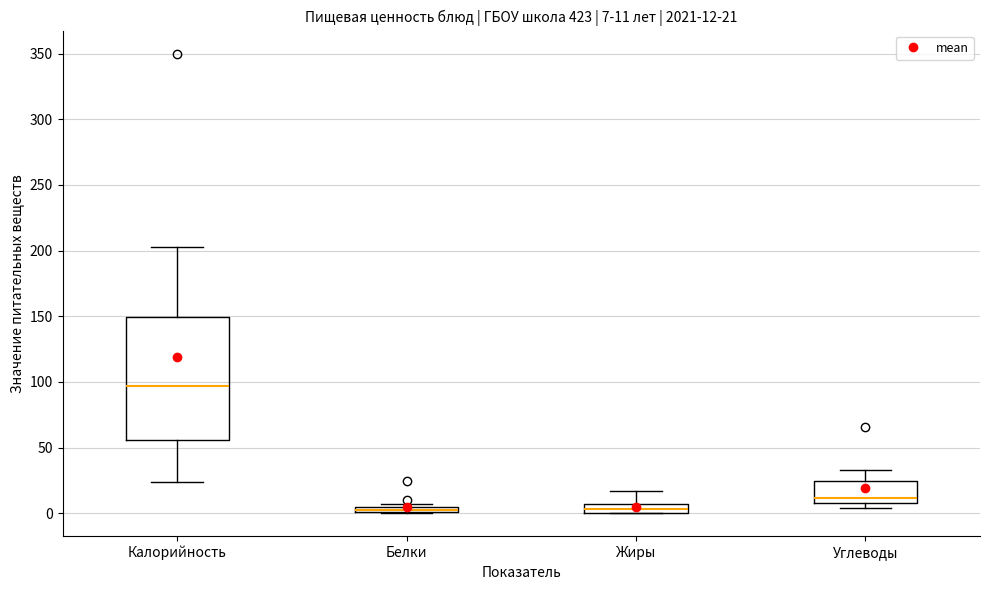

Which box is the tallest, from its lower edge to its upper edge?

Калорийность